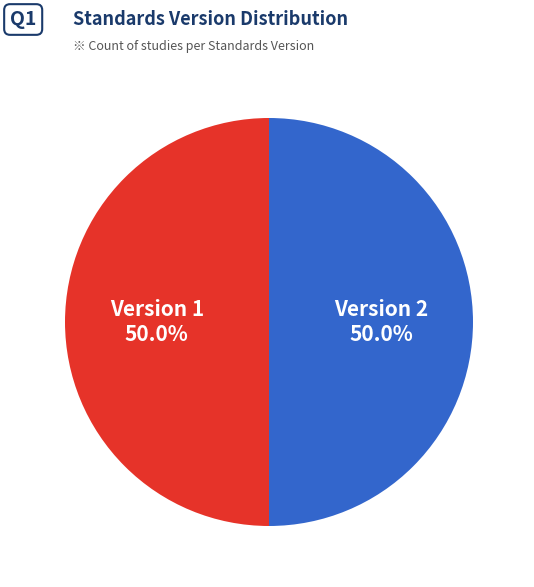

What percentage is NOT represented by Version 2?

50.0%